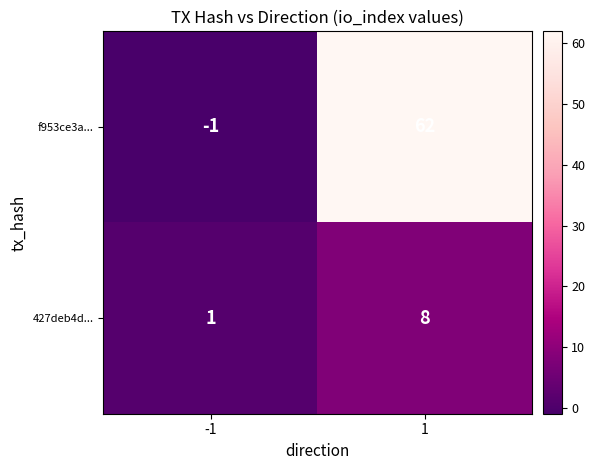

Is it true that 427deb4d... equals 8 at 1?

True